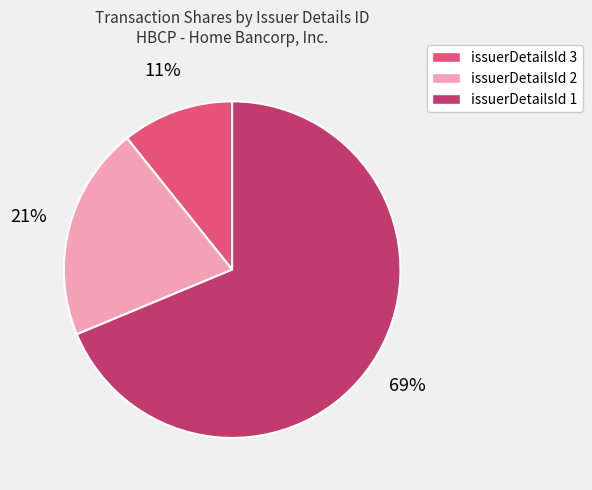

How many segments does this pie chart have?

3